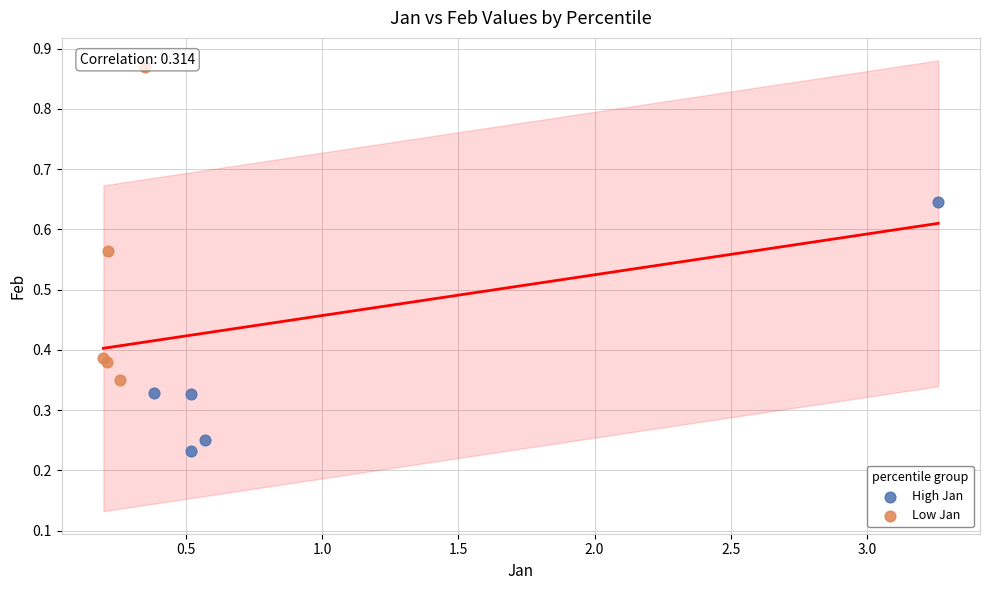

Which series contains the lowest Y value?

High Jan